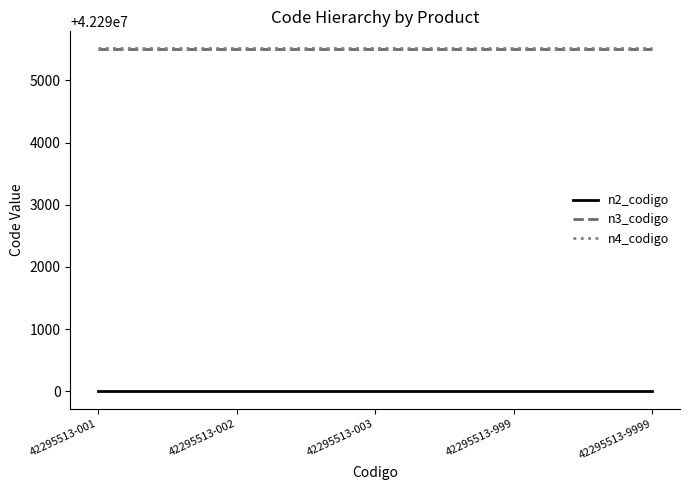

Reading left to right, list all the values displayed in this chart.

n2_codigo: 42295513-001=42290000	42295513-002=42290000	42295513-003=42290000	42295513-999=42290000	42295513-9999=42290000
n3_codigo: 42295513-001=42295500	42295513-002=42295500	42295513-003=42295500	42295513-999=42295500	42295513-9999=42295500
n4_codigo: 42295513-001=42295513	42295513-002=42295513	42295513-003=42295513	42295513-999=42295513	42295513-9999=42295513